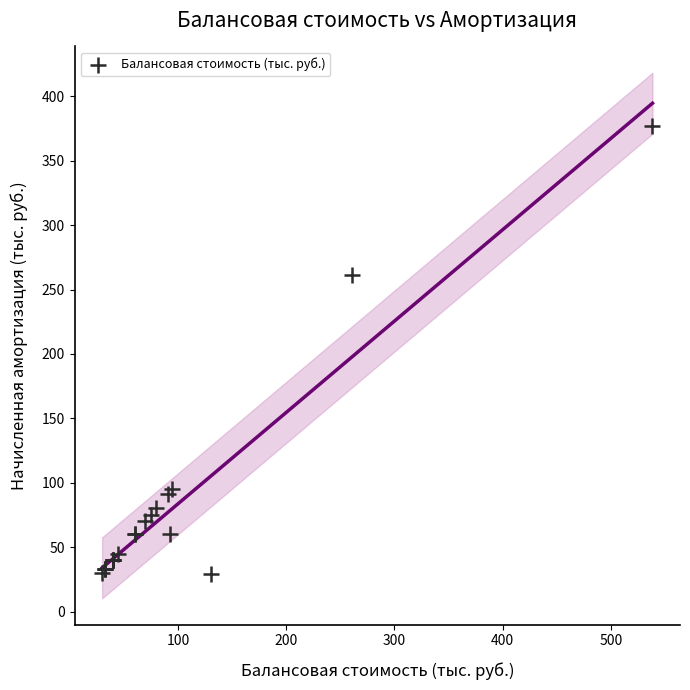

What Y value in the scatter plot is closest to 202?

261.0